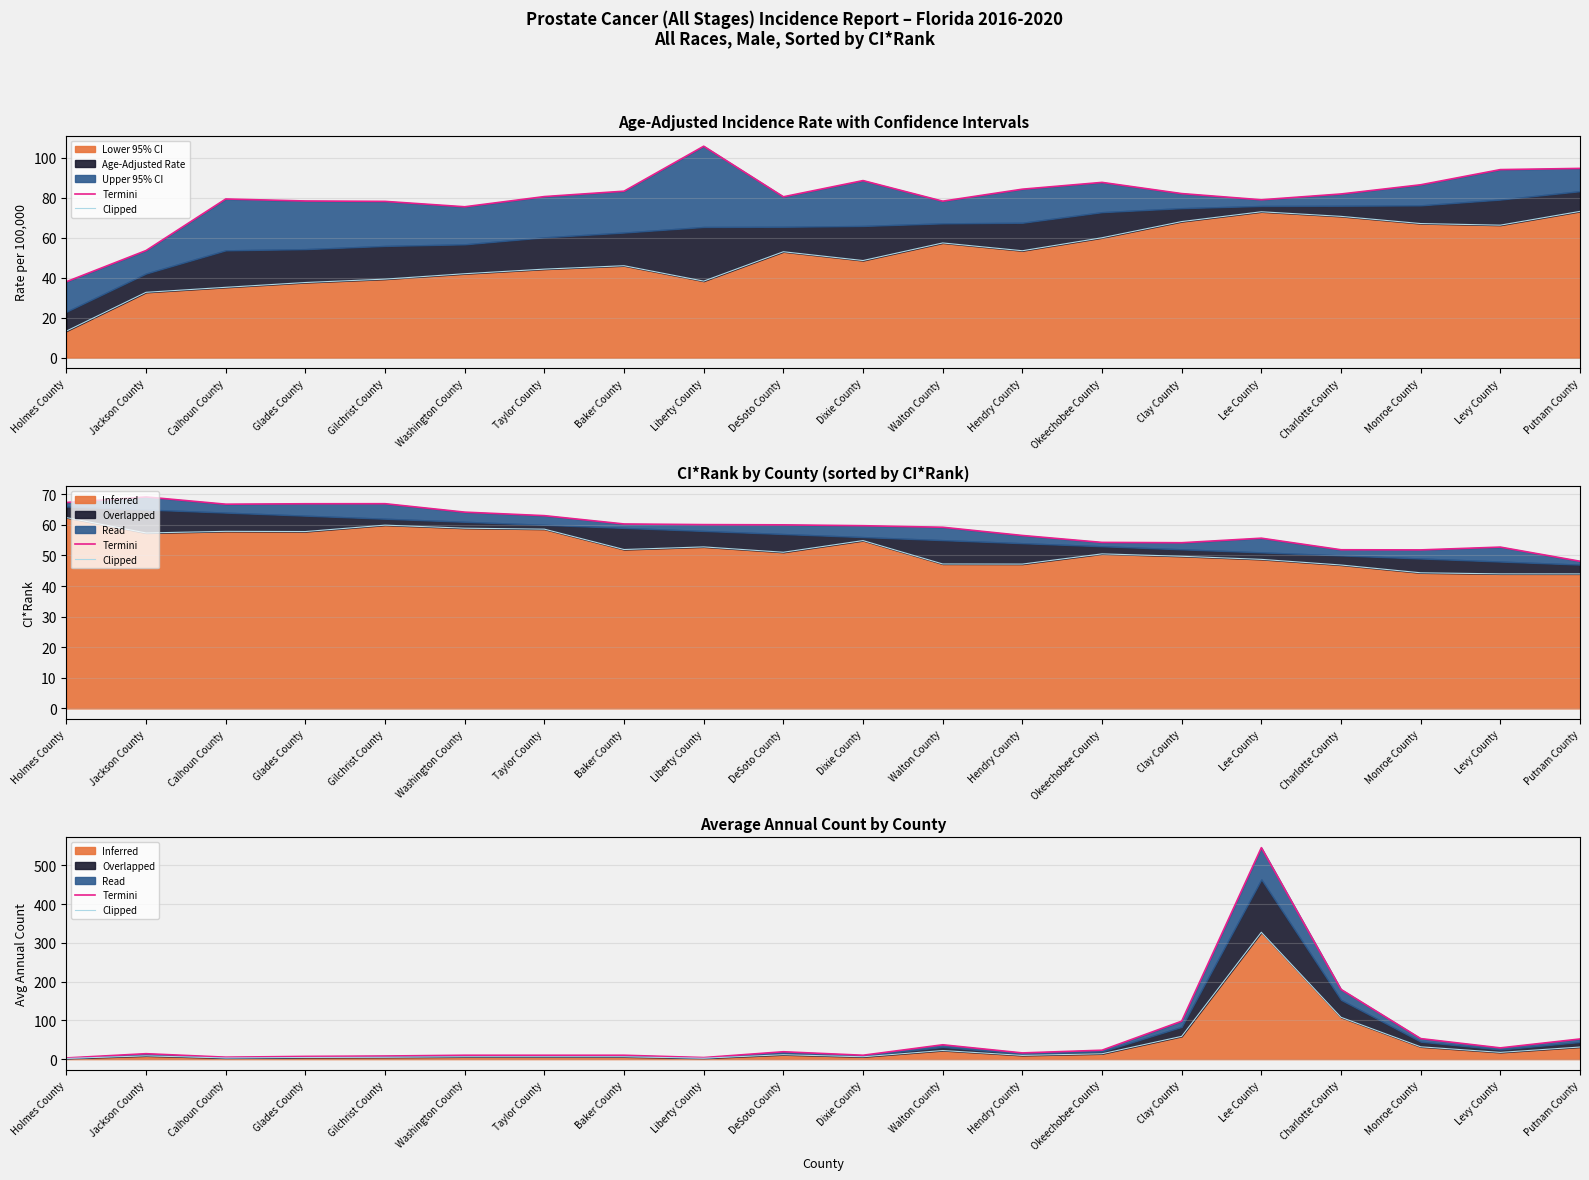

True or false: Termini and Clipped cross at least once.

False